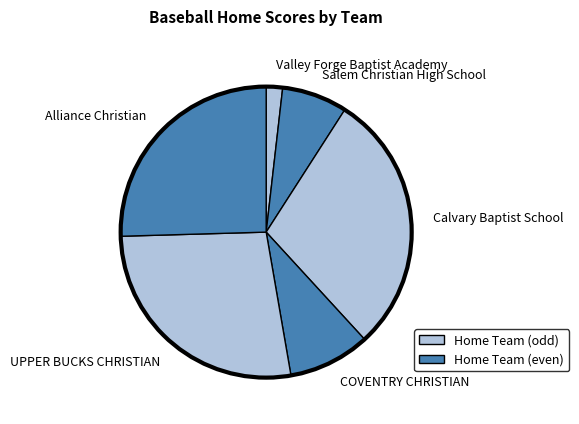

Is there a majority slice in this chart?

No